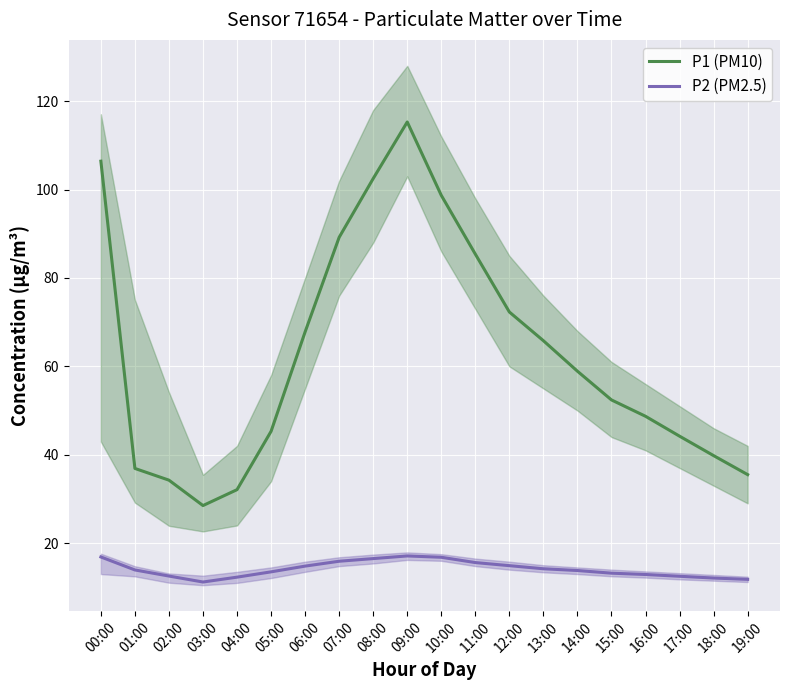

Where is the first local minimum for P2 (PM2.5)?

03:00